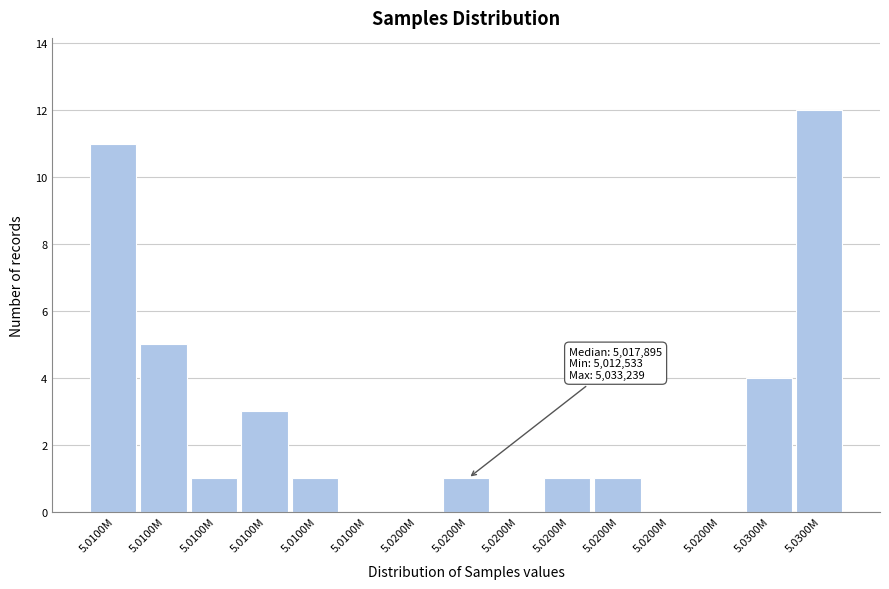

Count the number of categories in the chart.

15